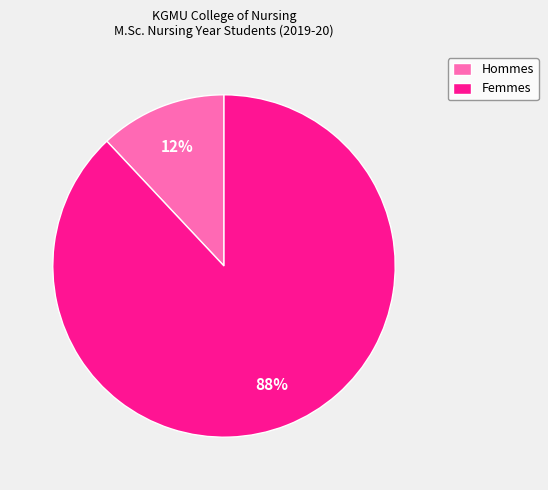

To the nearest percent, what is the average slice percentage?

50%